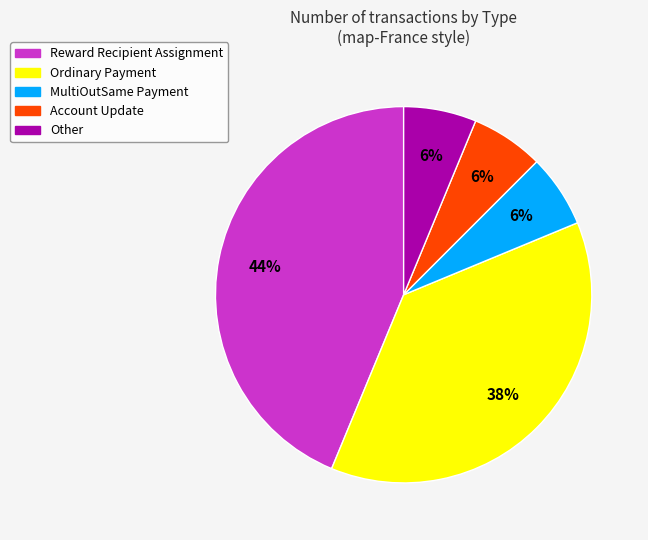

Is Account Update the majority of the pie?

No